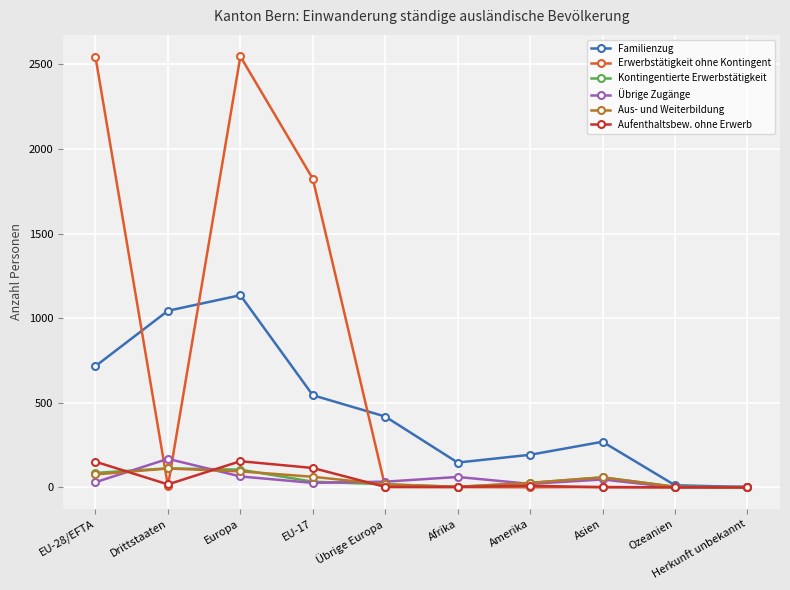

The Familienzug series shows 1136 at Europa. True or false?

True